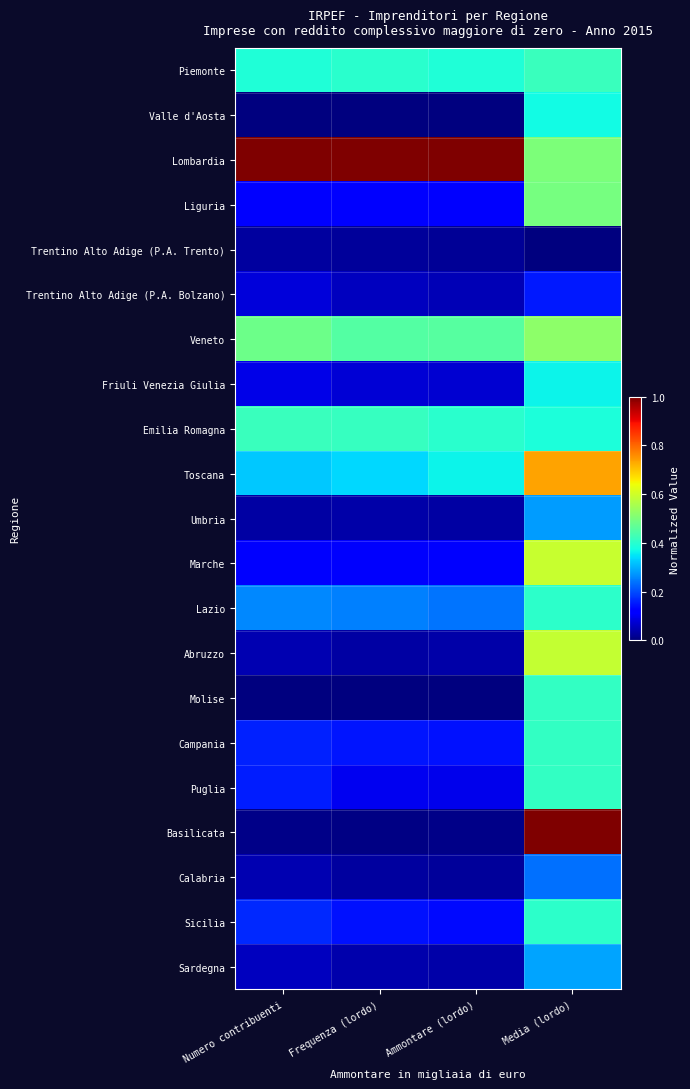

How many distinct data groups are displayed?

21